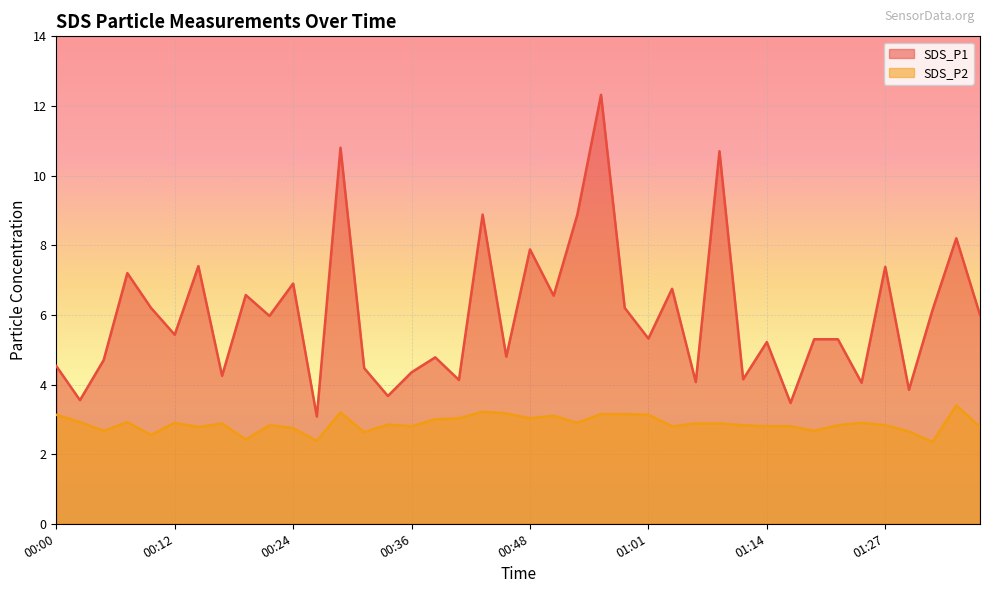

True or false: SDS_P2 and SDS_P1 intersect in this chart.

False